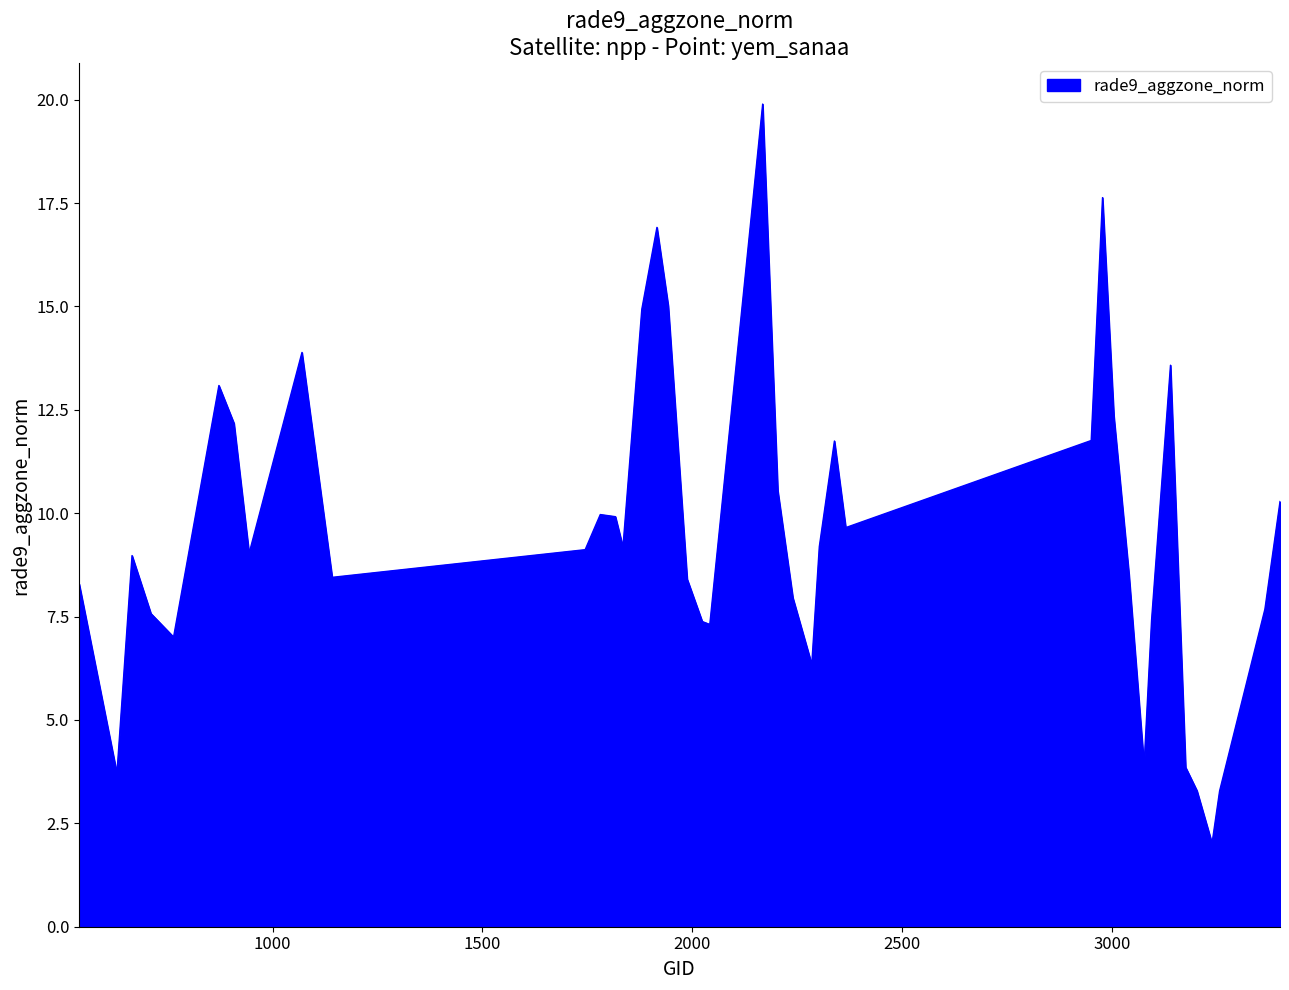

What is the difference between the second highest and second lowest values?

14.3